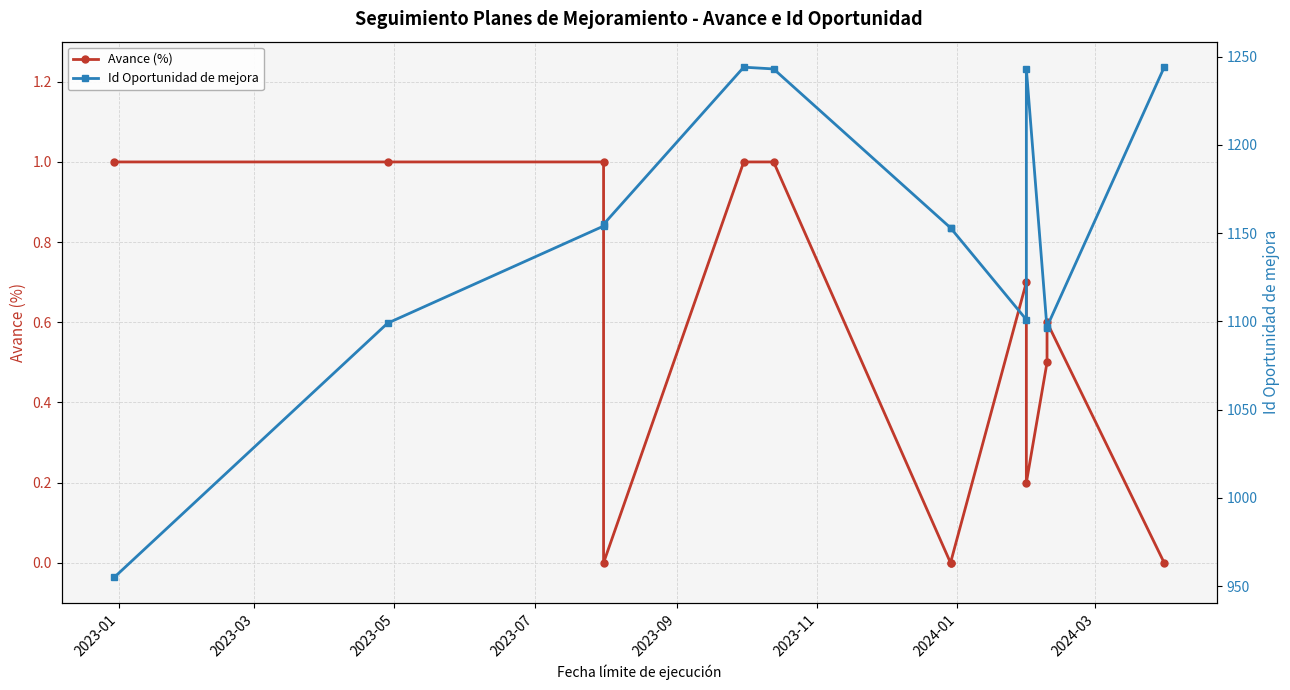

Does the chart have visible grid lines?

Yes